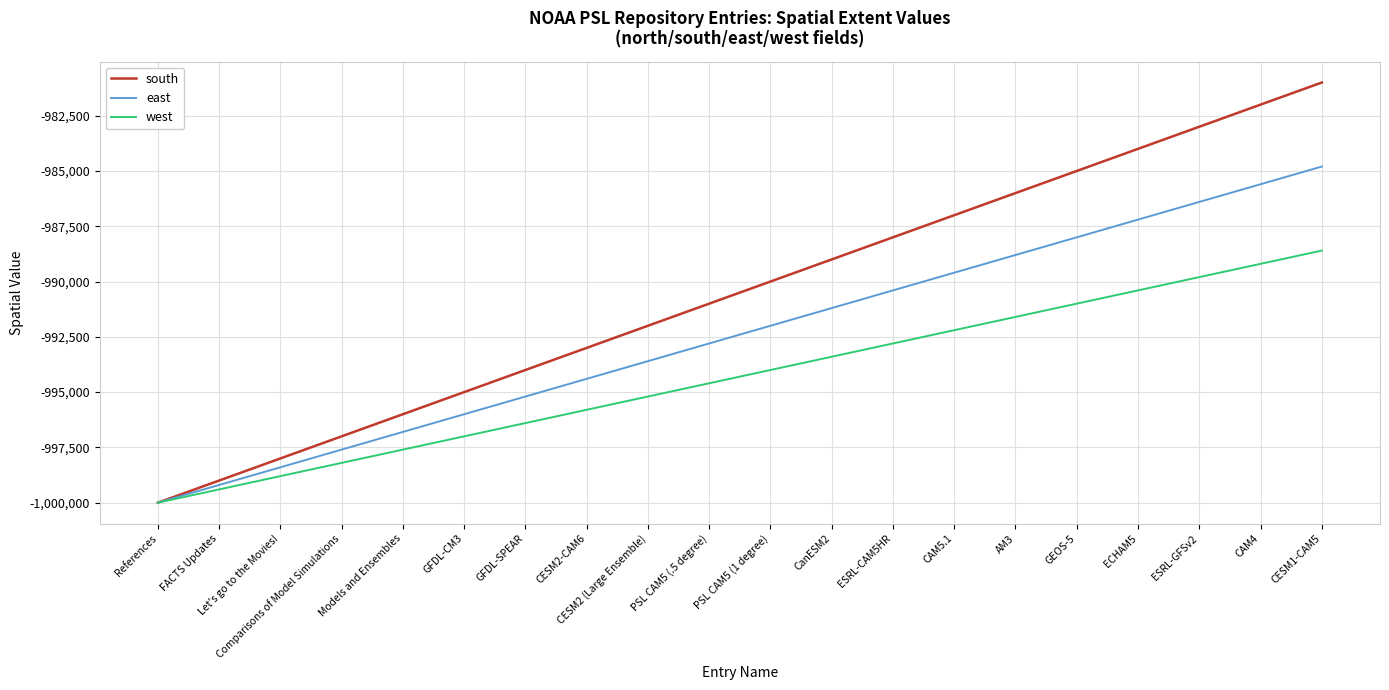

Read the west value at CESM1-CAM5.

-988599